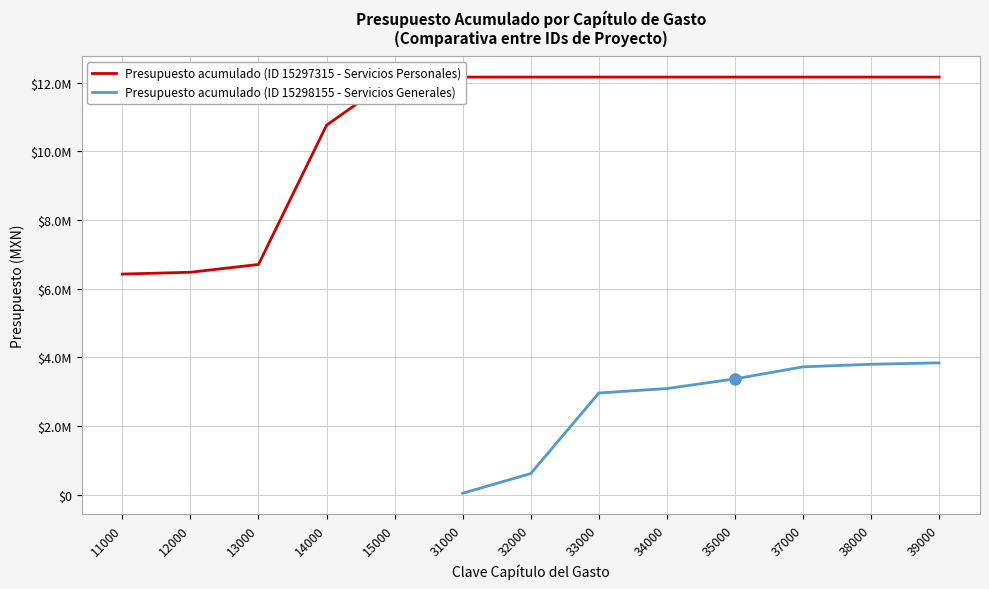

What is the value of the Presupuesto acumulado (ID 15298155 - Servicios Generales) point at the 6th from the left?

45000.0